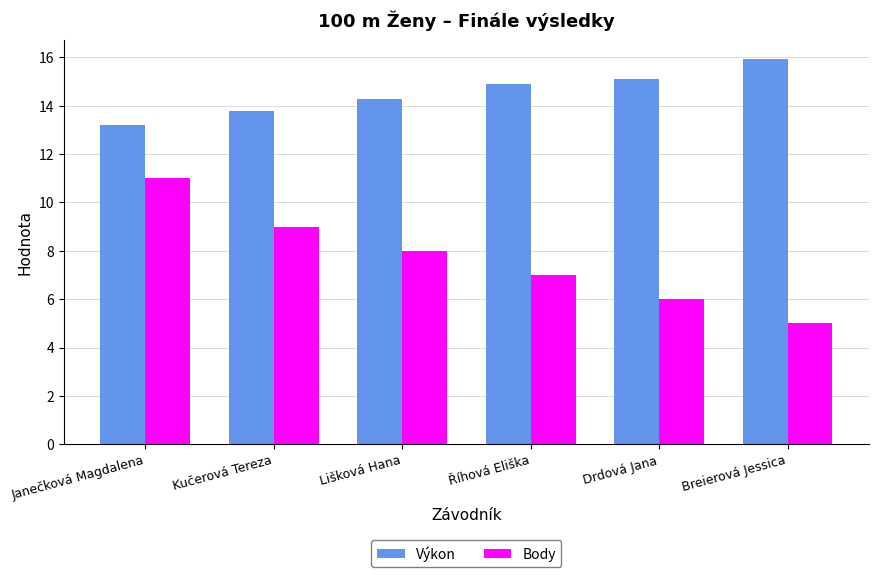

Which category has the lowest value in the Výkon series?

Janečková Magdalena